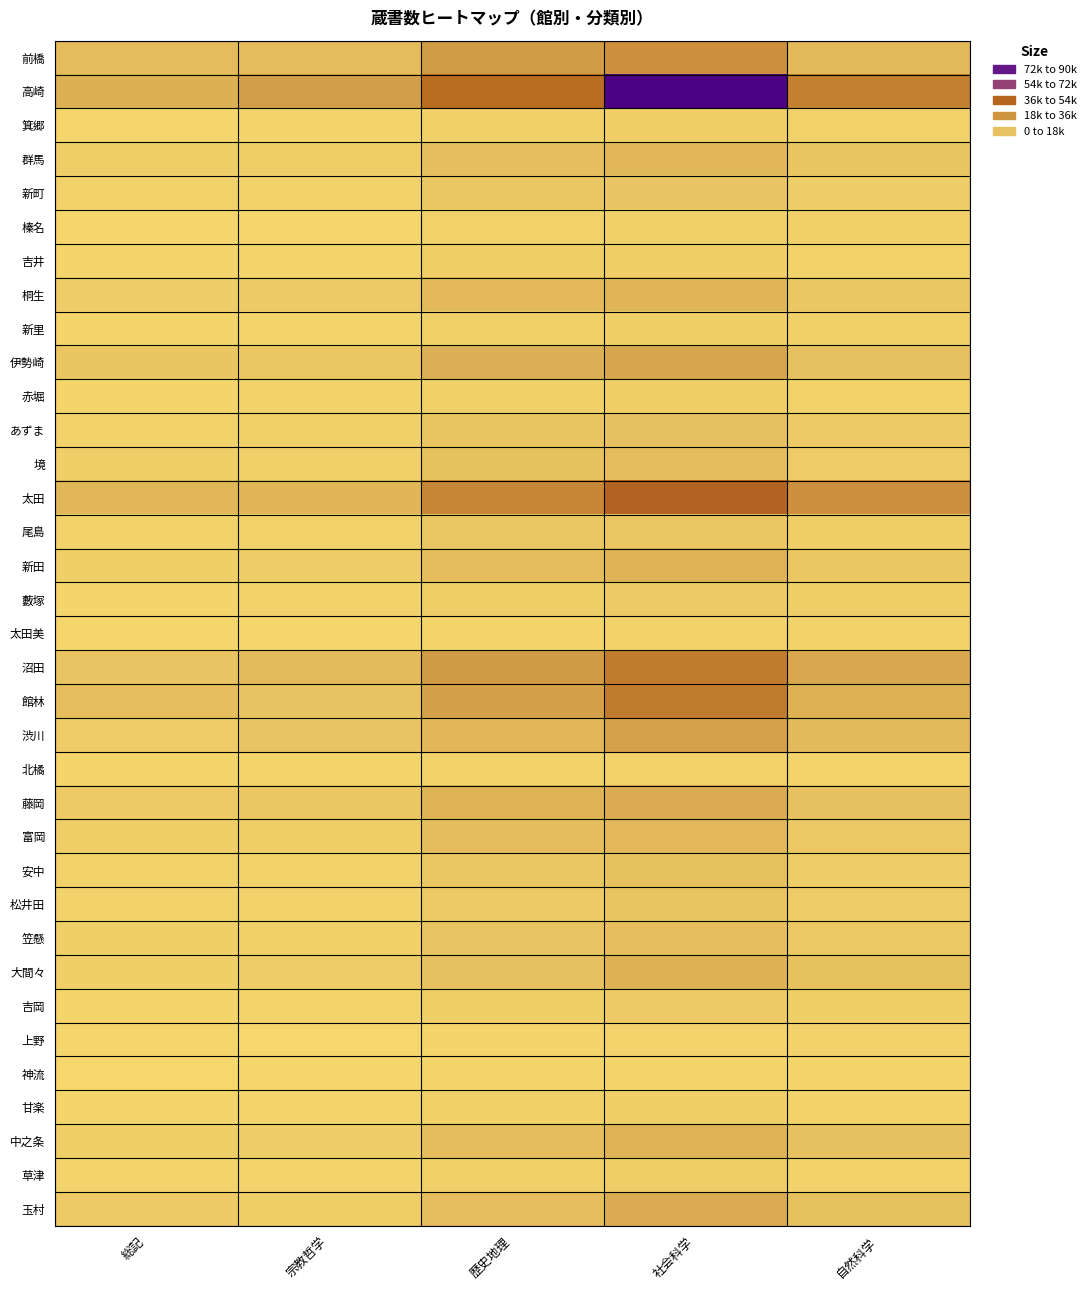

Rank the series at 社会科学 from lowest to highest value.

神流, 上野, 太田美, 北橘, 榛名, 赤堀, 甘楽, 吉井, 箕郷, 新里, 草津, 藪塚, 吉岡, 尾島, 新町, 松井田, 安中, あずま, 笠懸, 境, 富岡, 群馬, 桐生, 新田, 中之条, 大間々, 藤岡, 玉村, 伊勢崎, 渋川, 前橋, 沼田, 館林, 太田, 高崎